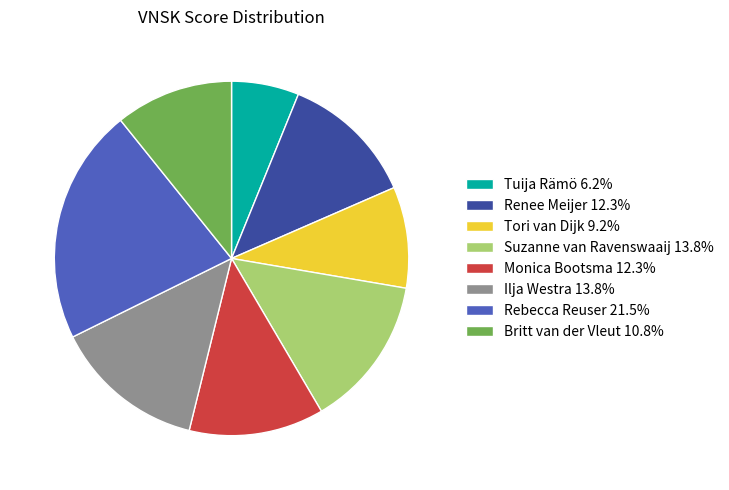

Does any single category account for the majority?

No